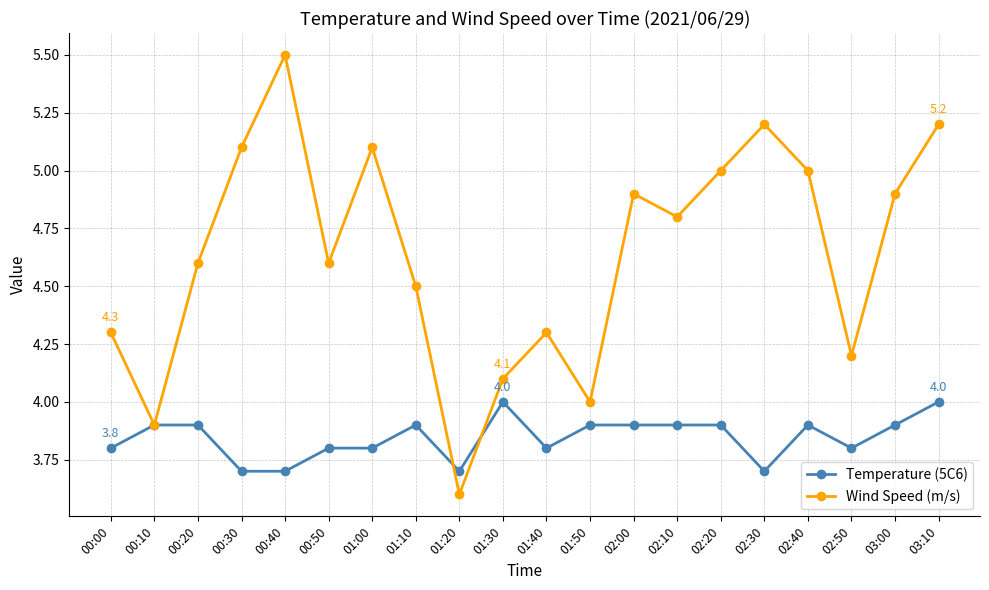

Count the number of categories in the chart.

20